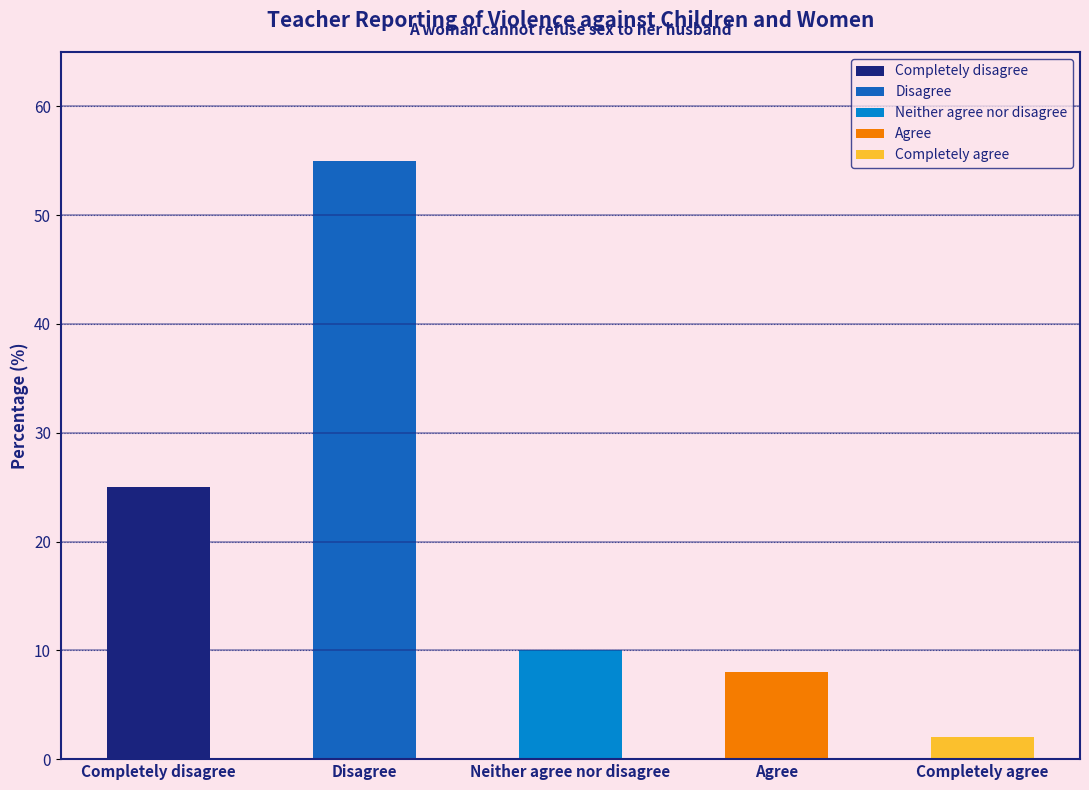

Where is the data nearest to the value 28?

Completely disagree